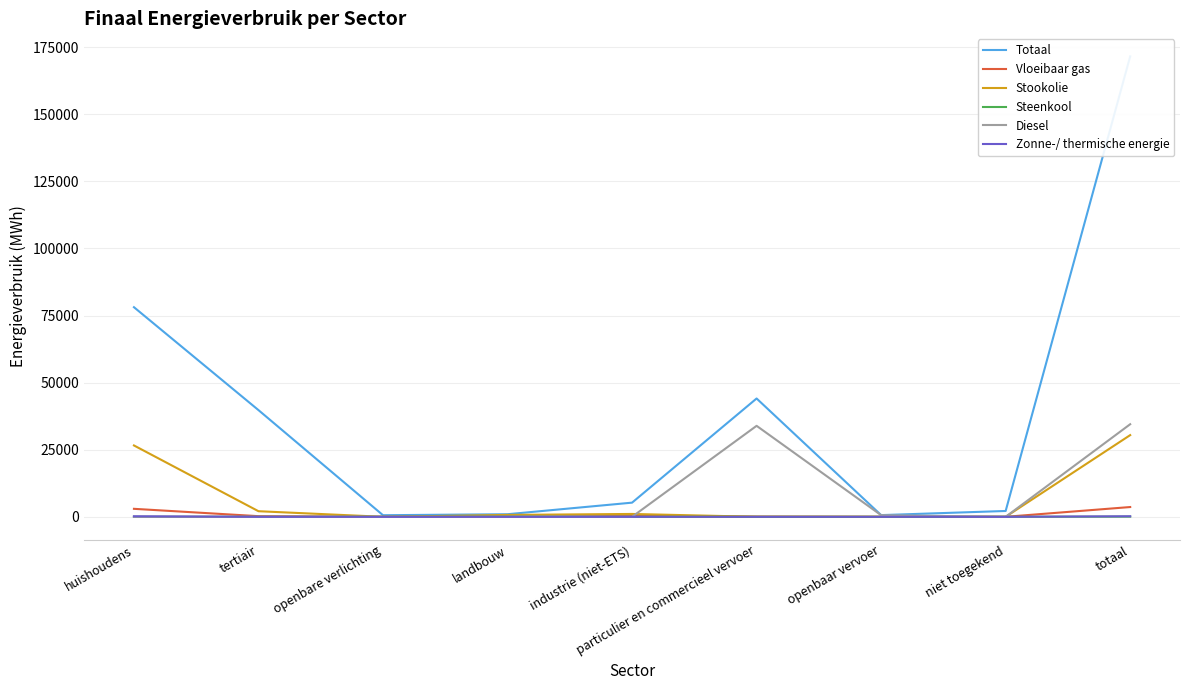

What is the approximate value of Steenkool at totaal?

63.1